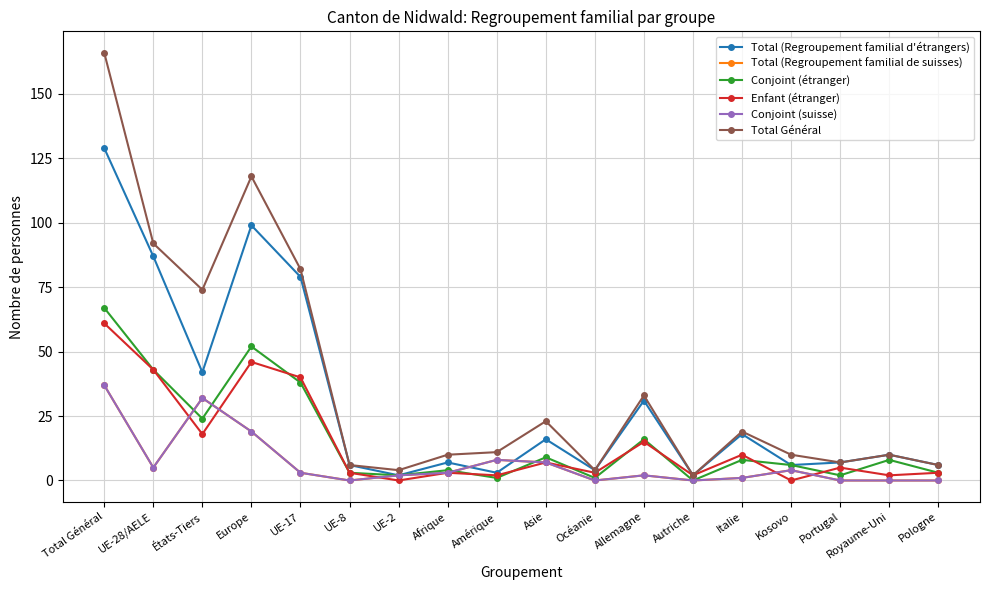

At which category is the sum across all series the highest?

Total Général